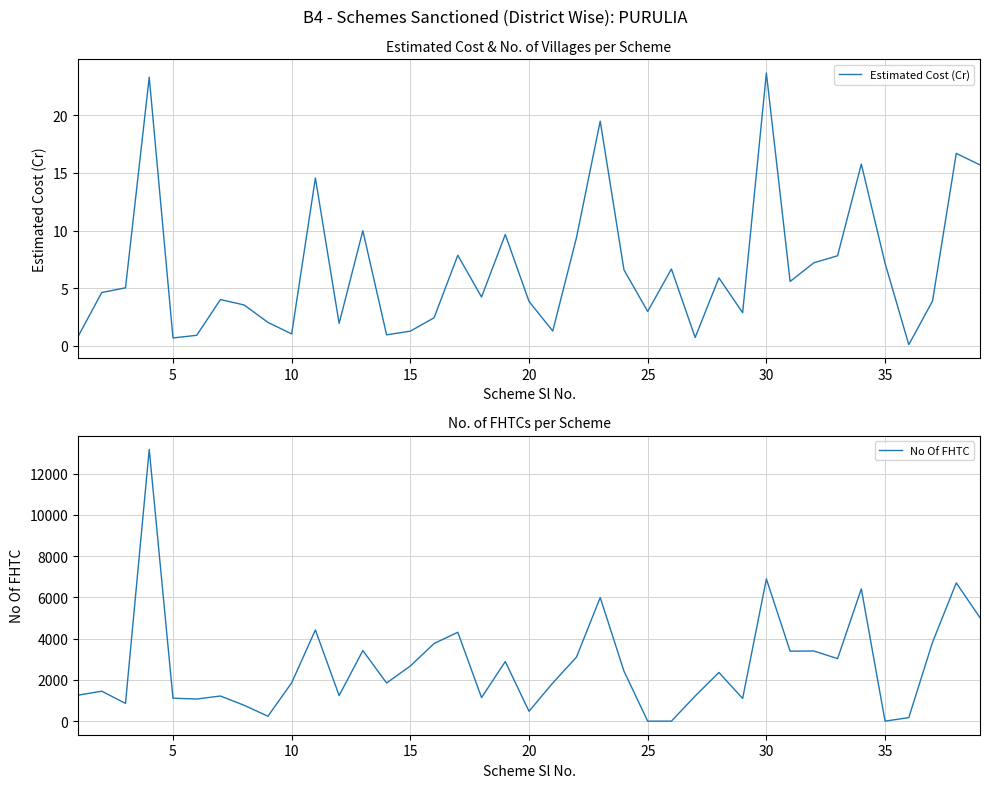

Reading right to left, extract all data points from this chart.

Estimated Cost (Cr): 15.7	16.7	3.9	0.1	7.2	15.8	7.8	7.2	5.6	23.7	2.9	5.9	0.7	6.7	3.0	6.6	19.5	9.4	1.3	3.9	9.7	4.2	7.9	2.4	1.3	1.0	10.0	1.9	14.6	1.0	2.0	3.5	4.0	0.9	0.7	23.3	5.0	4.6	0.8
No Of FHTC: 5016.0	6702.0	3823.0	171.0	0.0	6414.0	3031.0	3400.0	3393.0	6896.0	1100.0	2359.0	1218.0	0.0	0.0	2424.0	5991.0	3104.0	1849.0	477.0	2888.0	1140.0	4309.0	3763.0	2672.0	1849.0	3421.0	1241.0	4421.0	1857.0	237.0	768.0	1218.0	1072.0	1112.0	13173.0	860.0	1450.0	1259.0